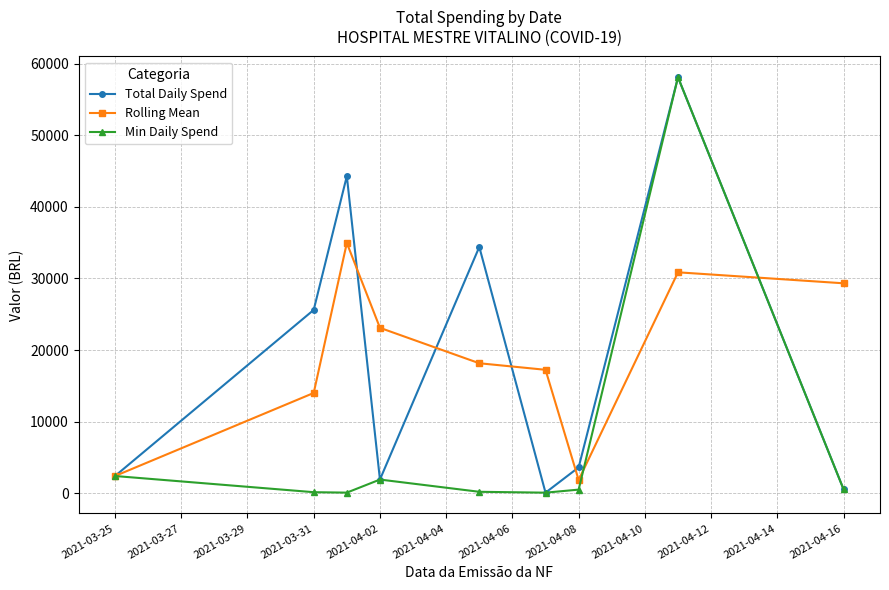

What is the value of the Total Daily Spend point at the 7th from the left?

3617.1